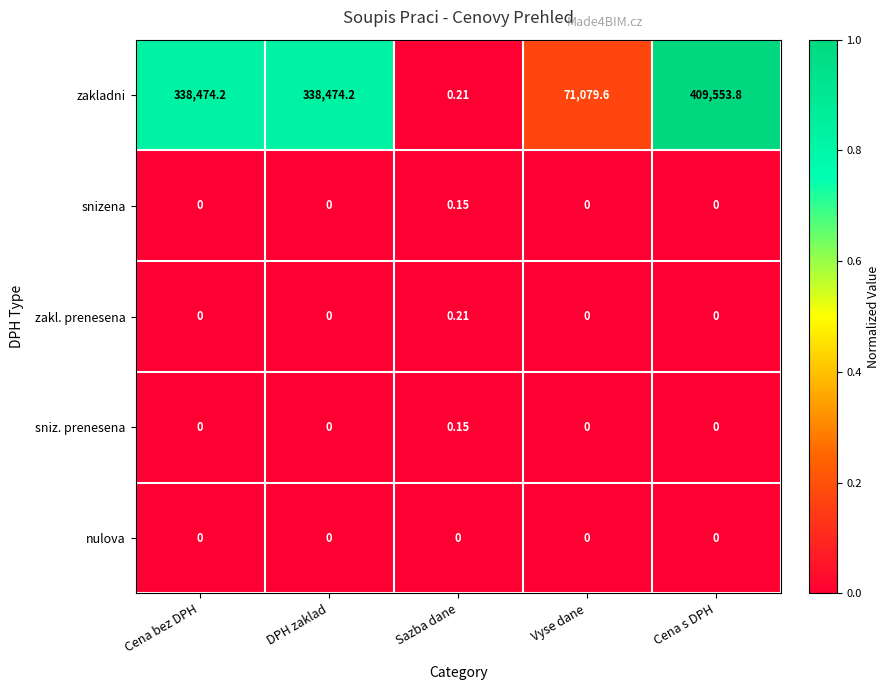

Which series changed the most between DPH zaklad and Cena s DPH?

zakladni